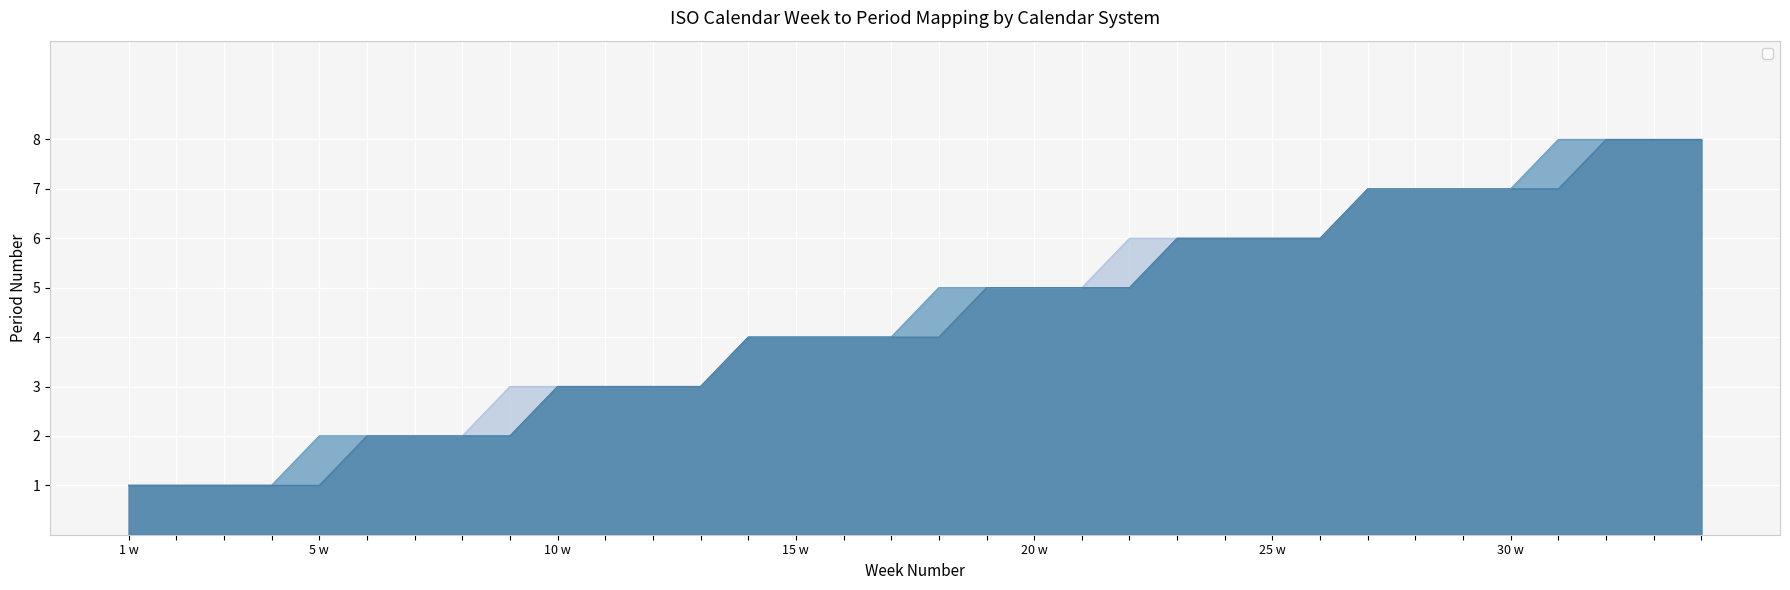

What is the minimum value shown in the chart?

1